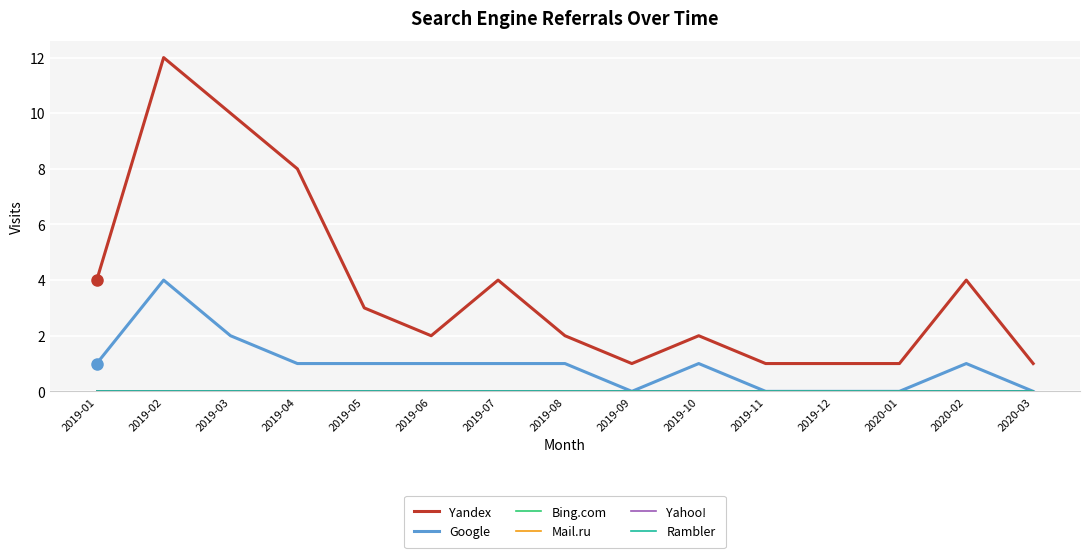

Between 2019-06 and 2020-01, which series saw the biggest shift?

Yandex